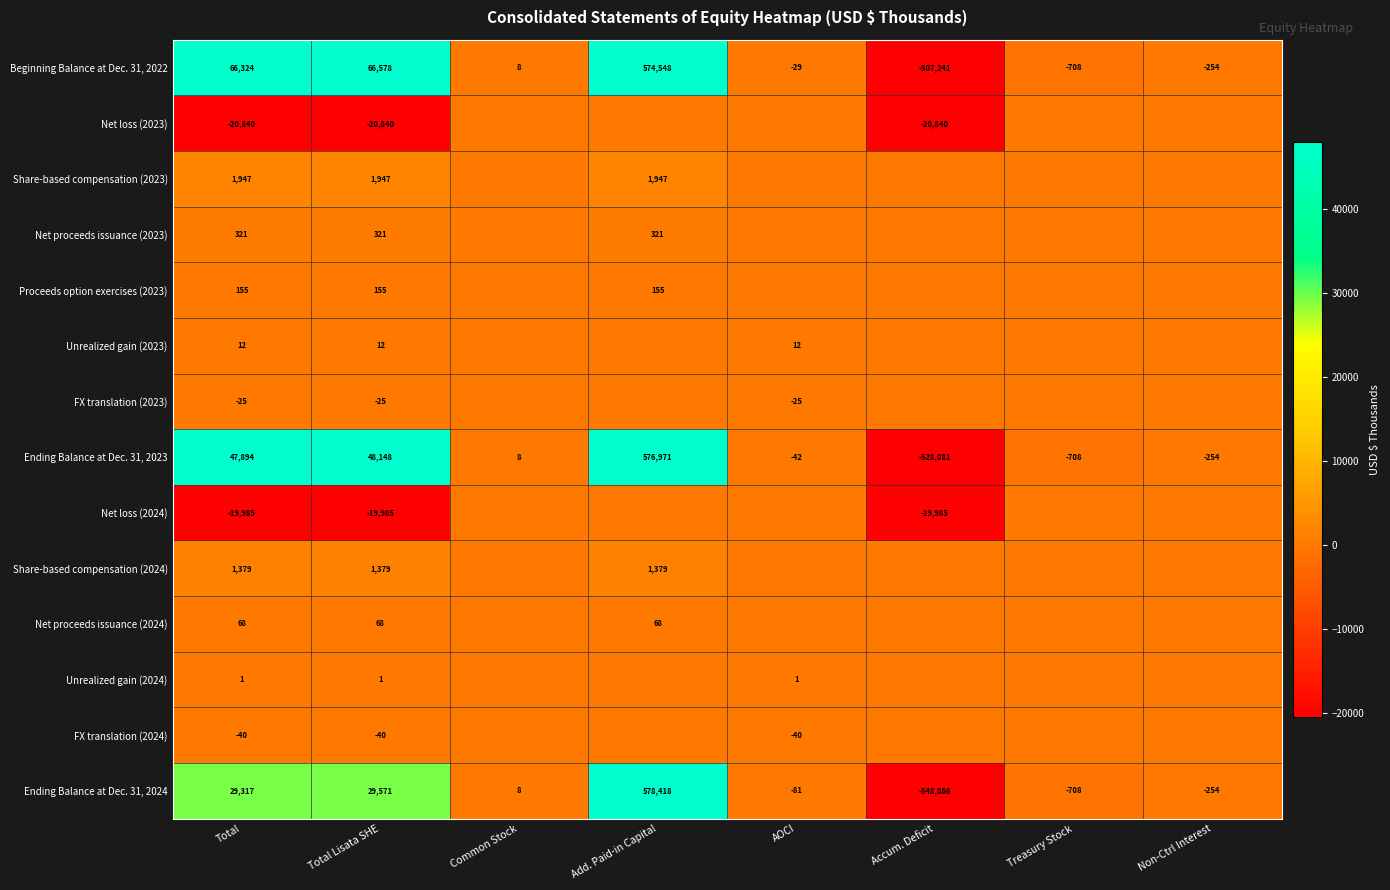

Which category has the highest value across all series?

Add. Paid-in Capital